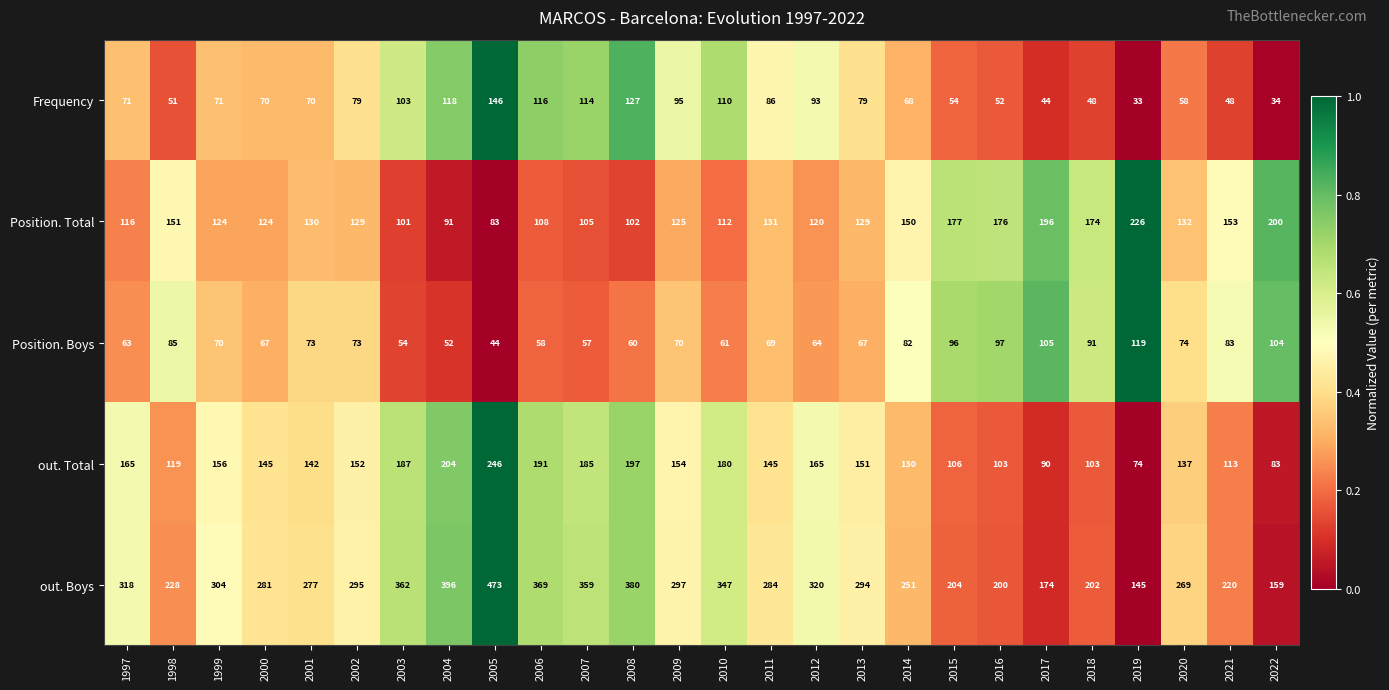

Rank the series at 2020 from highest to lowest value.

out. Boys, out. Total, Position. Total, Position. Boys, Frequency